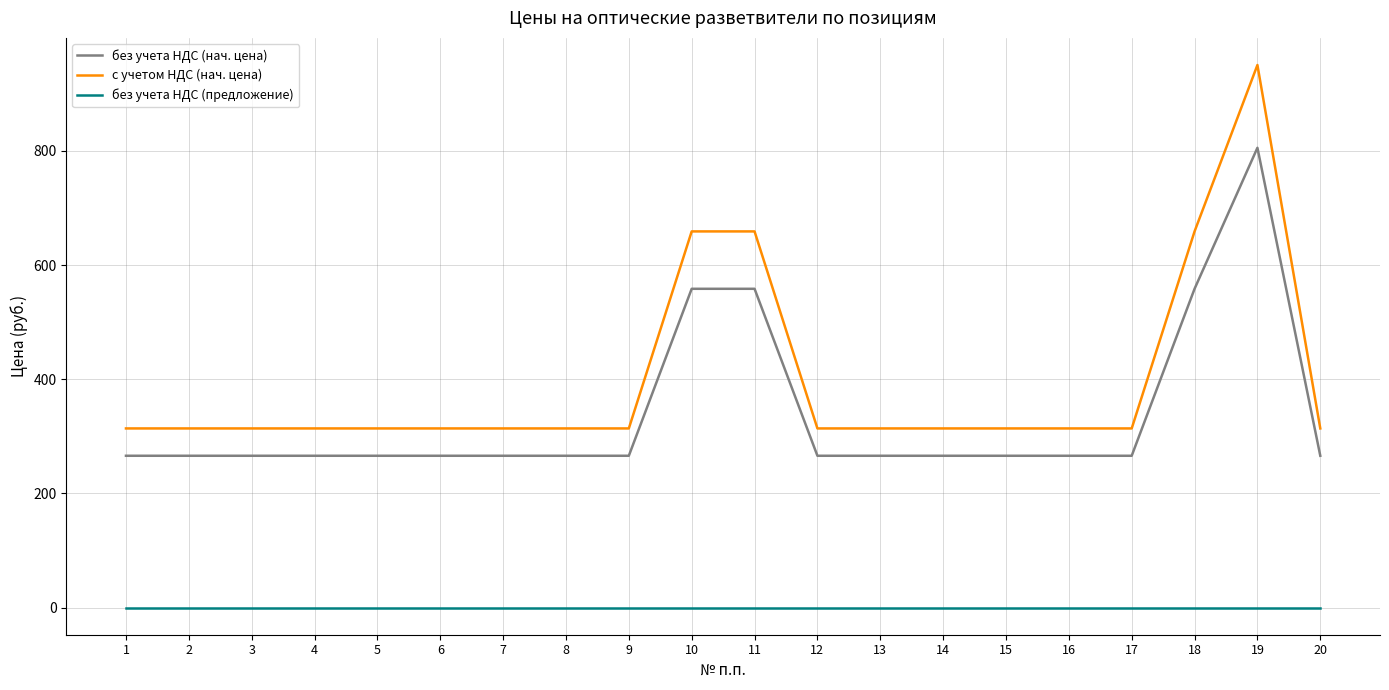

The value of без учета НДС (предложение) at 10 is 0.0. True or false?

True